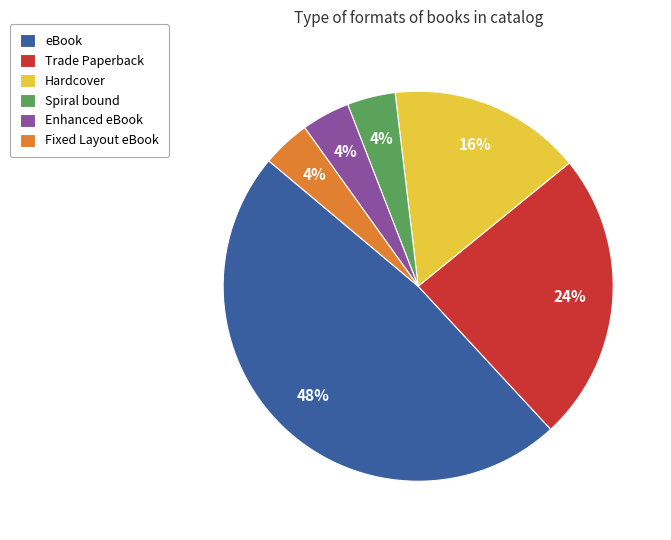

What percentage is the Trade Paperback slice, to the nearest percent?

24%